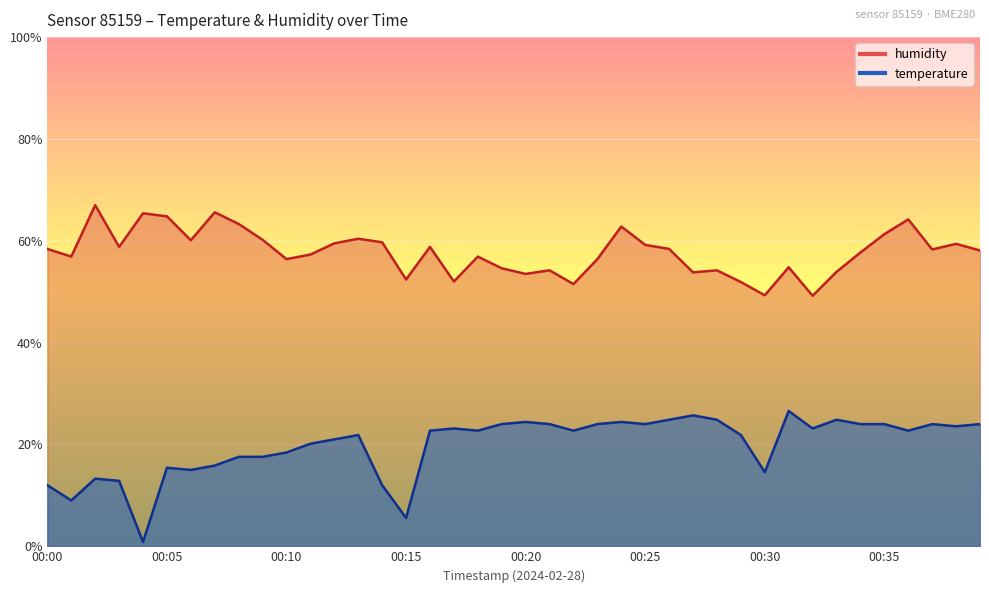

Reading right to left, what are all the values shown in this chart?

temperature: 00:39=24.0	00:38=23.6	00:37=24.0	00:36=22.7	00:35=24.0	00:34=24.0	00:33=24.9	00:32=23.1	00:31=26.6	00:30=14.6	00:29=21.9	00:28=24.9	00:27=25.7	00:26=24.9	00:25=24.0	00:24=24.4	00:23=24.0	00:22=22.7	00:21=24.0	00:20=24.4	00:19=24.0	00:18=22.7	00:17=23.1	00:16=22.7	00:15=5.6	00:14=12.0	00:13=21.9	00:12=21.0	00:11=20.1	00:10=18.4	00:09=17.6	00:08=17.6	00:07=15.9	00:06=15.0	00:05=15.4	00:04=0.9	00:03=12.9	00:02=13.3	00:01=9.0	00:00=12.0
humidity: 00:39=58.1	00:38=59.4	00:37=58.3	00:36=64.2	00:35=61.3	00:34=57.7	00:33=53.9	00:32=49.2	00:31=54.8	00:30=49.3	00:29=51.9	00:28=54.2	00:27=53.8	00:26=58.4	00:25=59.2	00:24=62.8	00:23=56.4	00:22=51.5	00:21=54.2	00:20=53.5	00:19=54.6	00:18=56.9	00:17=52.0	00:16=58.8	00:15=52.4	00:14=59.7	00:13=60.4	00:12=59.5	00:11=57.3	00:10=56.4	00:09=60.2	00:08=63.3	00:07=65.6	00:06=60.1	00:05=64.8	00:04=65.4	00:03=58.8	00:02=67.0	00:01=56.9	00:00=58.4